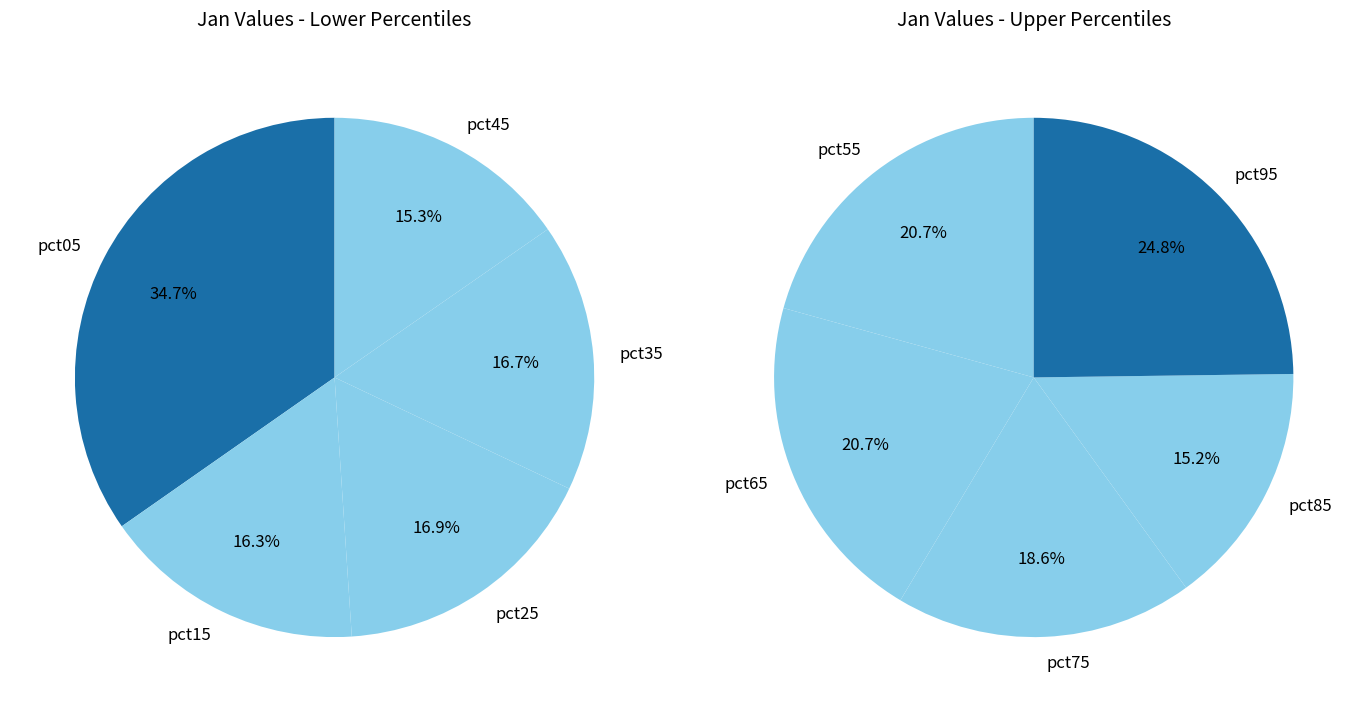

Which slice is the smallest?

pct85